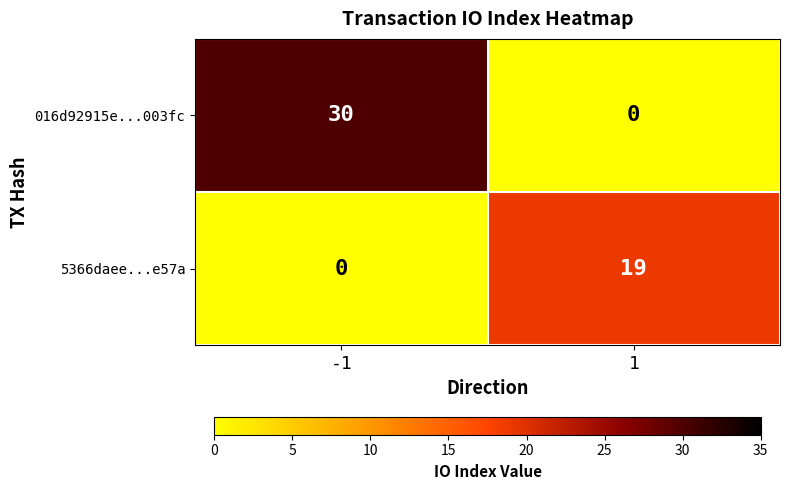

Is it true that 016d92915e...003fc equals 17 at -1?

False